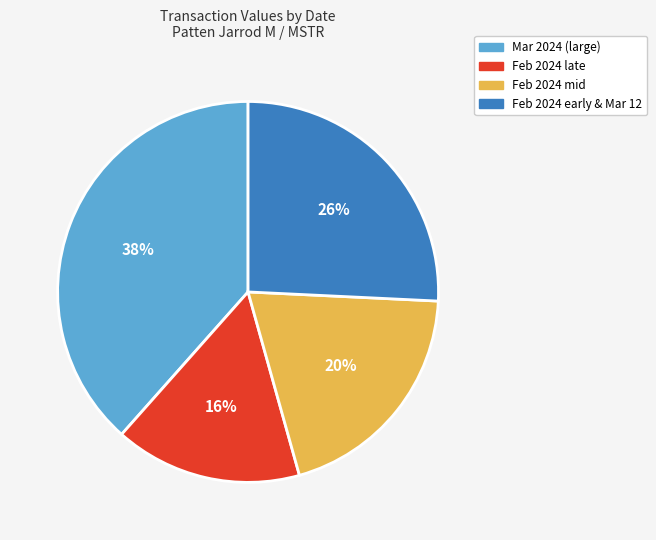

Is there any slice that represents more than half of the pie?

No